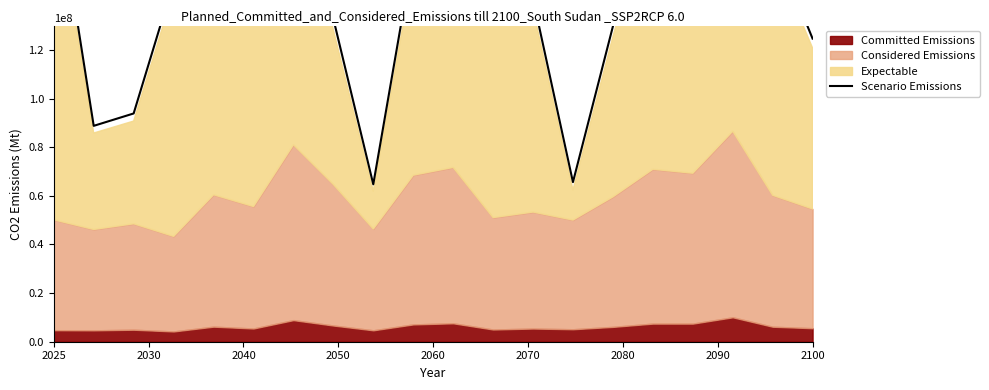

What is the maximum value shown in the chart?

228228600